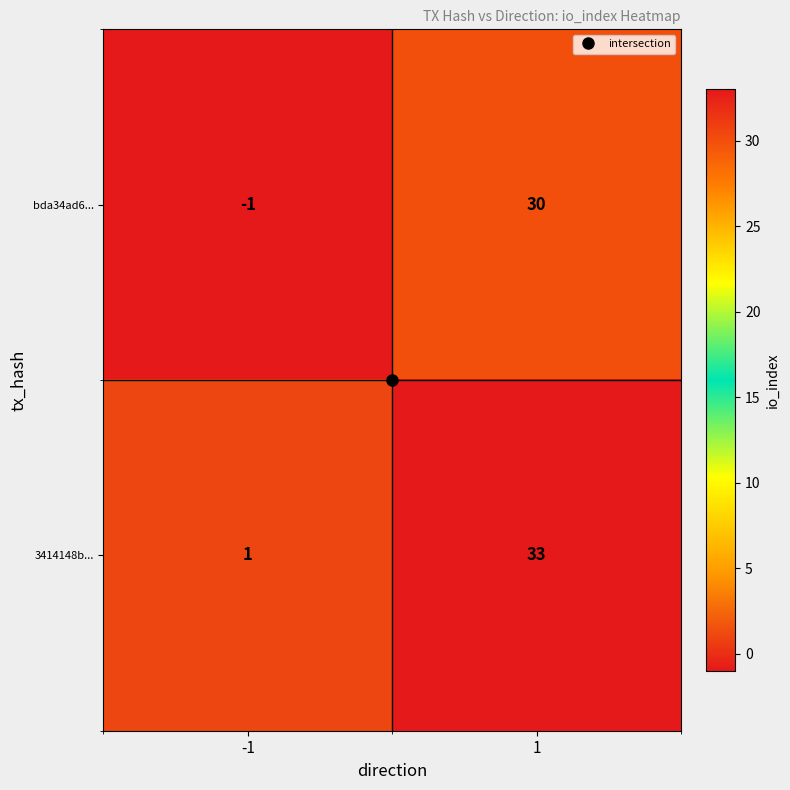

What is the sum of the bda34ad6... values at -1 and 1?

29